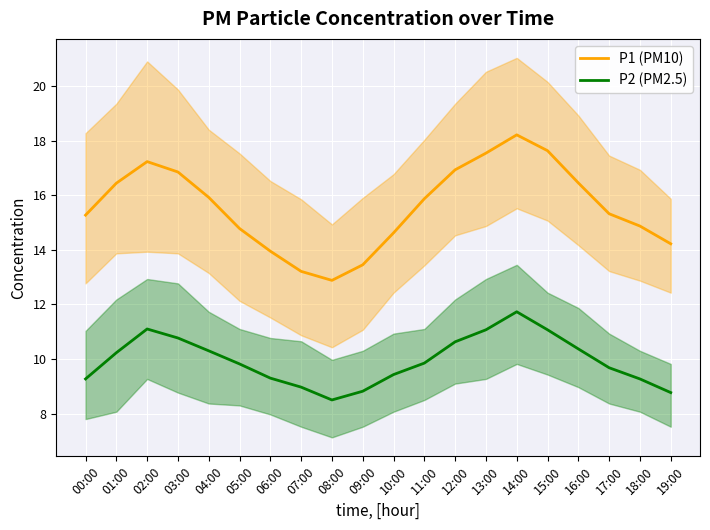

True or false: P1 (PM10) and P2 (PM2.5) cross at least once.

False